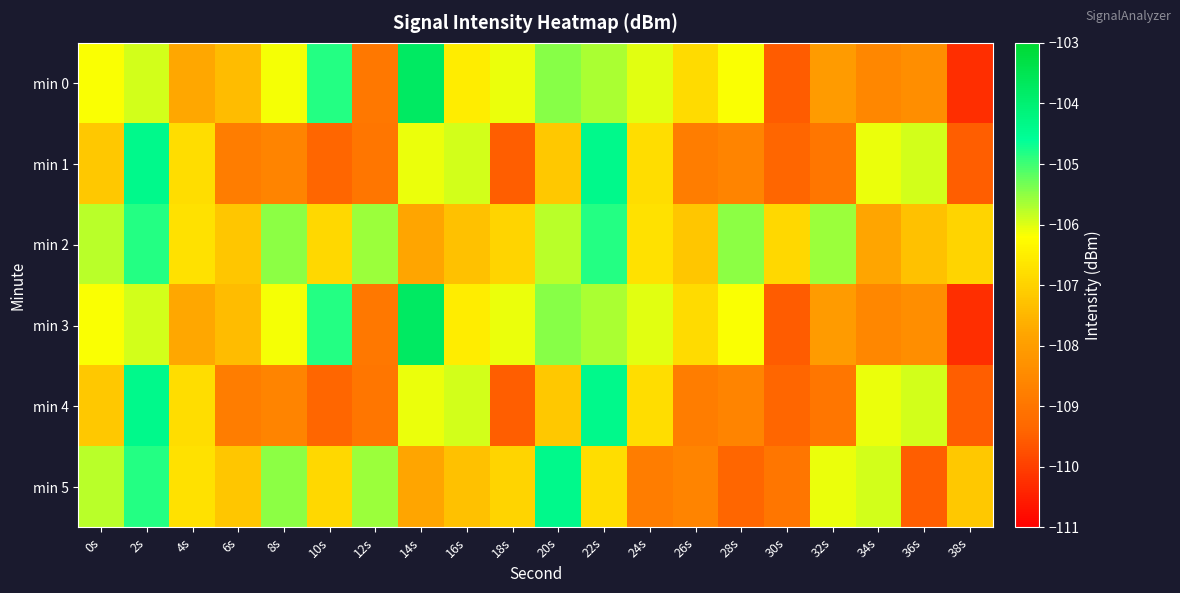

Count the number of data series in this chart.

6